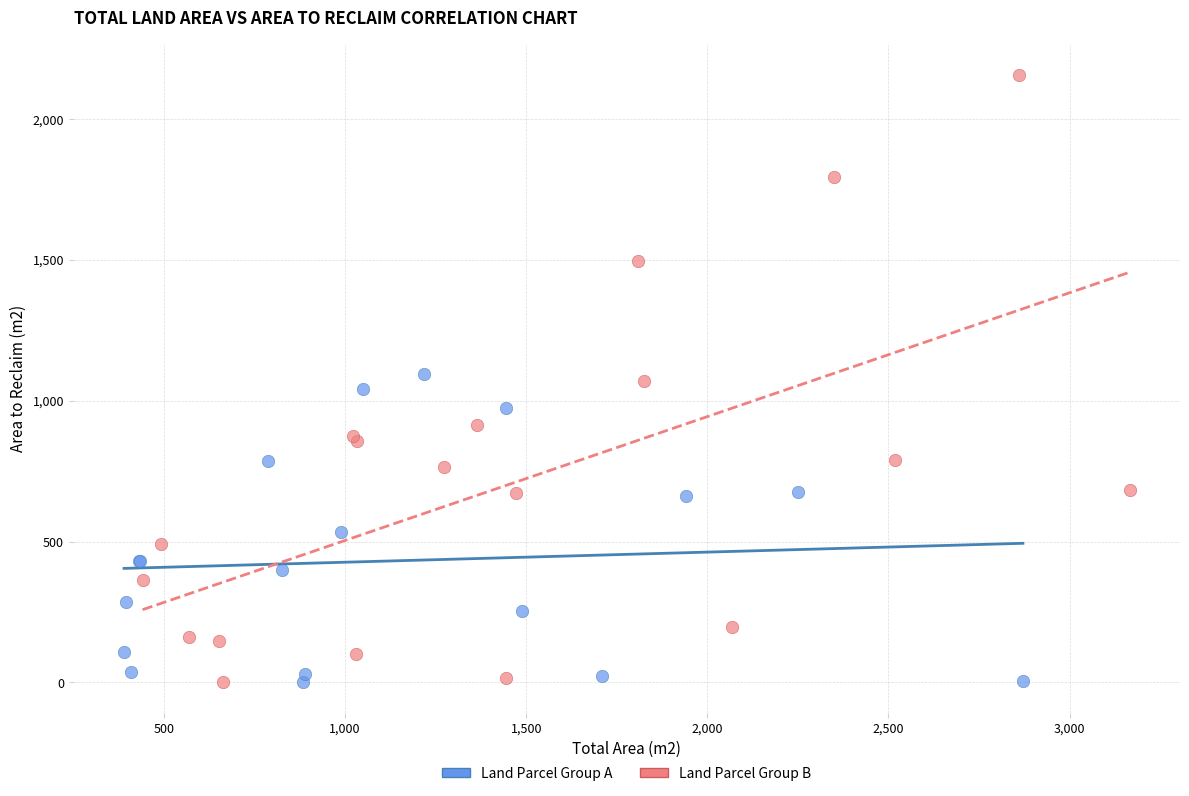

Which series contains the highest Y value?

Land Parcel Group B